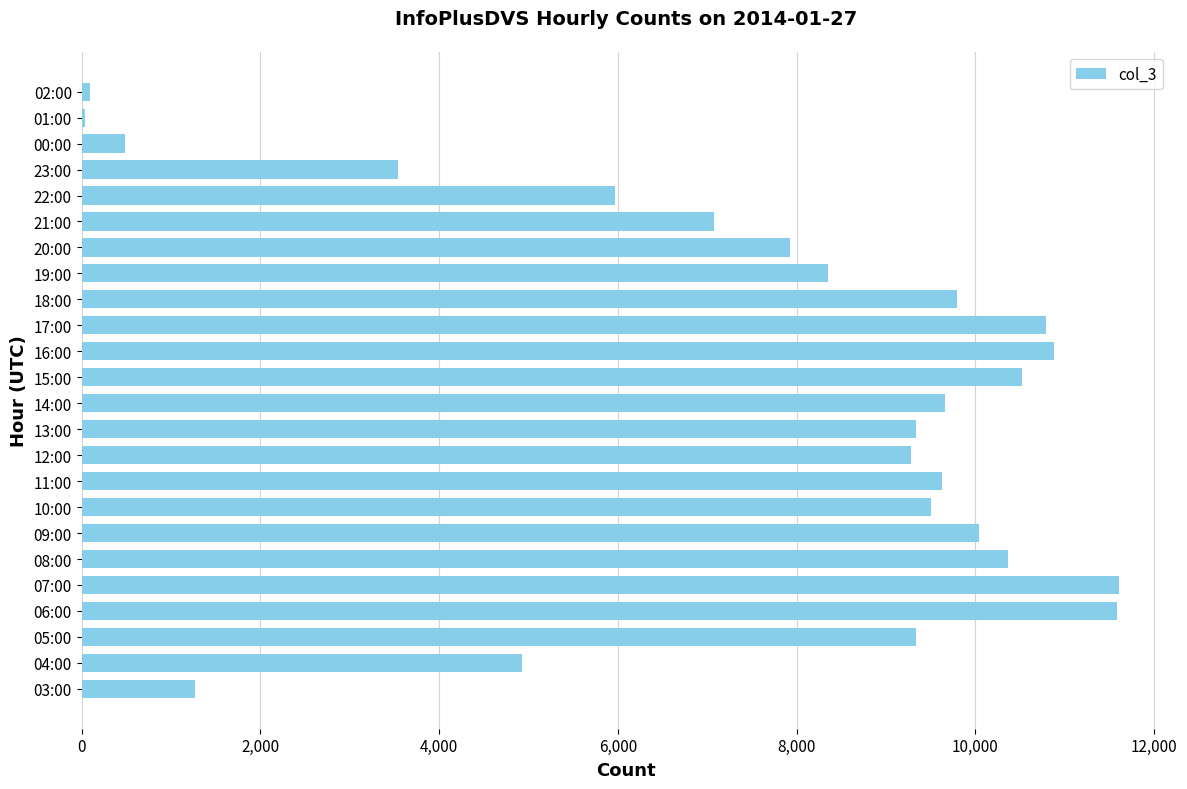

Between 23:00 and 06:00, which is larger?

06:00